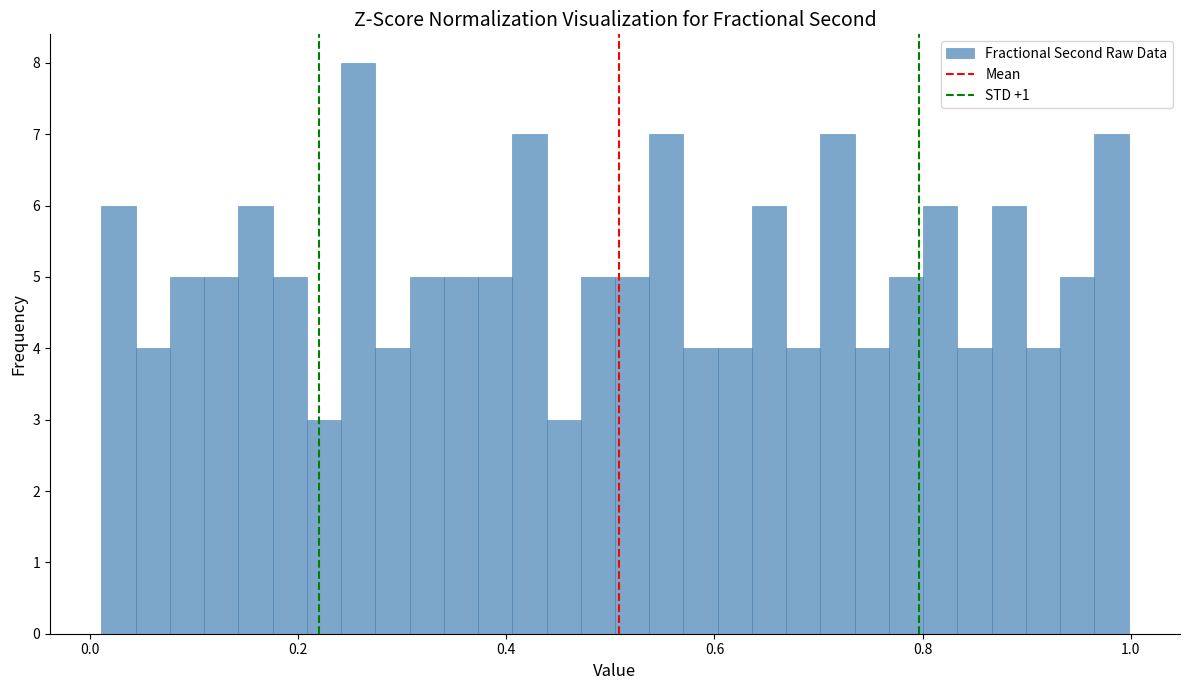

Read against the x-axis, roughly where is the centre of the tallest bar?

0.26